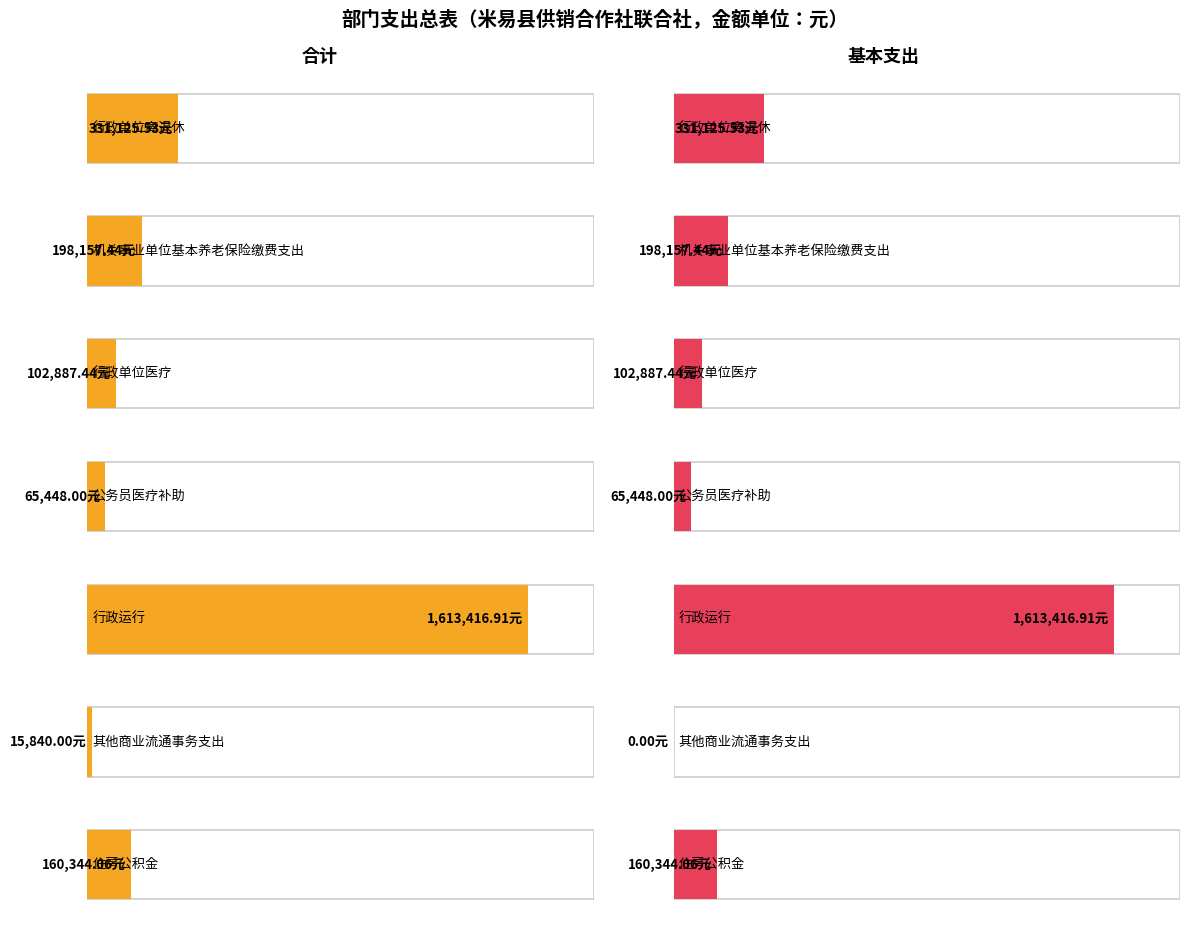

Which series has the widest spread of values?

基本支出